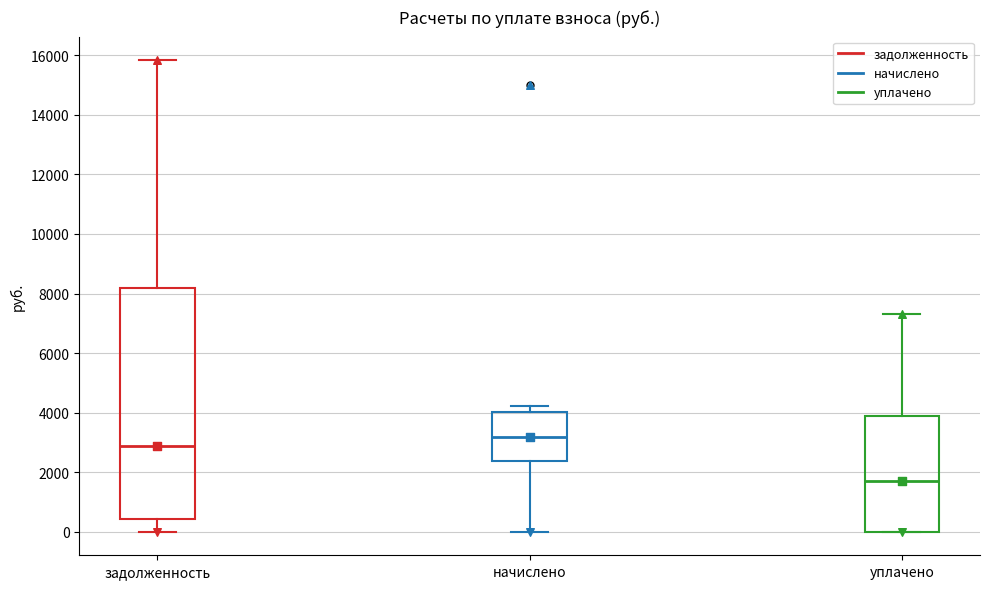

Where does the lower whisker of the box for начислено end on the y-axis? The values are not printed on the chart, so give them approximately, as read against the axis.

0